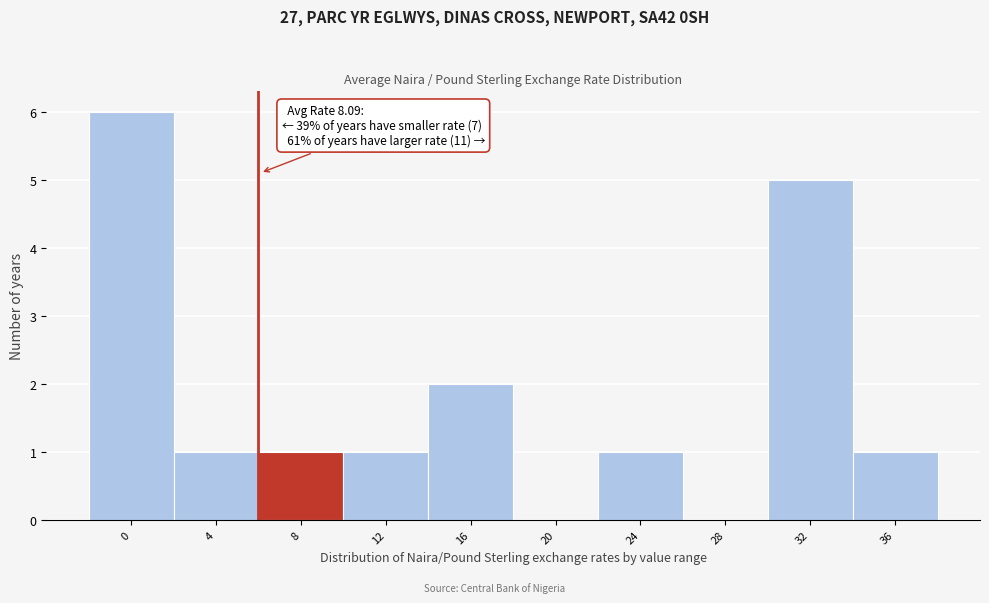

Reading right to left, list all the values displayed in this chart.

36=1	32=5	28=0	24=1	20=0	16=2	12=1	8=1	4=1	0=6